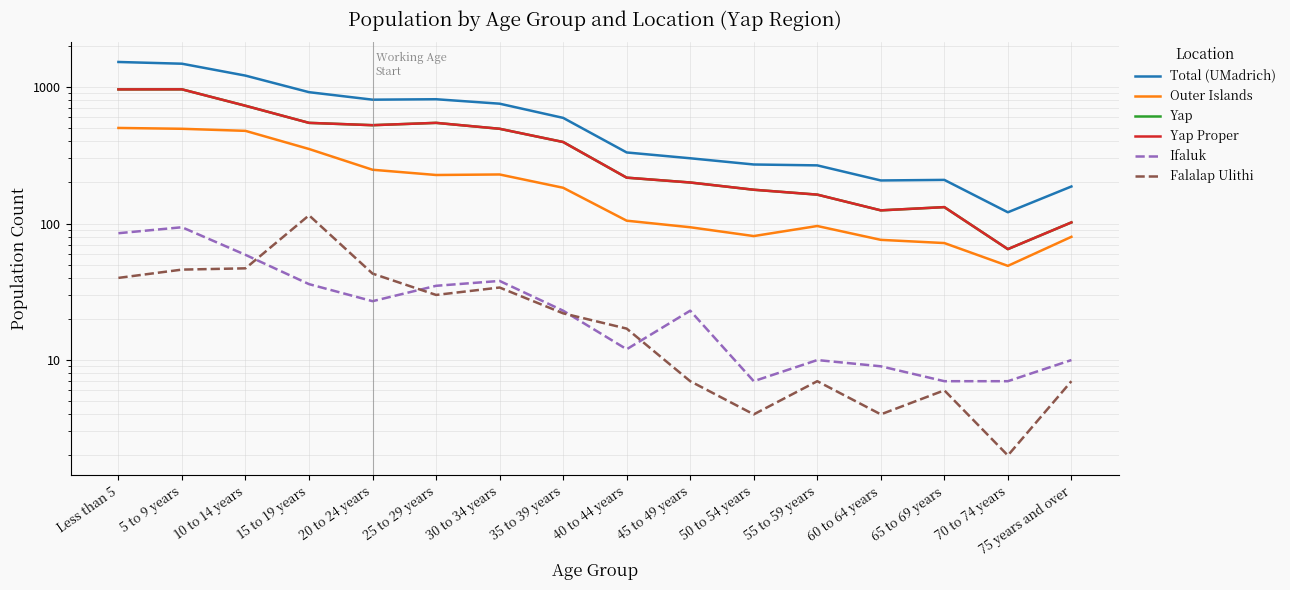

True or false: Yap Proper and Yap cross at least once.

False